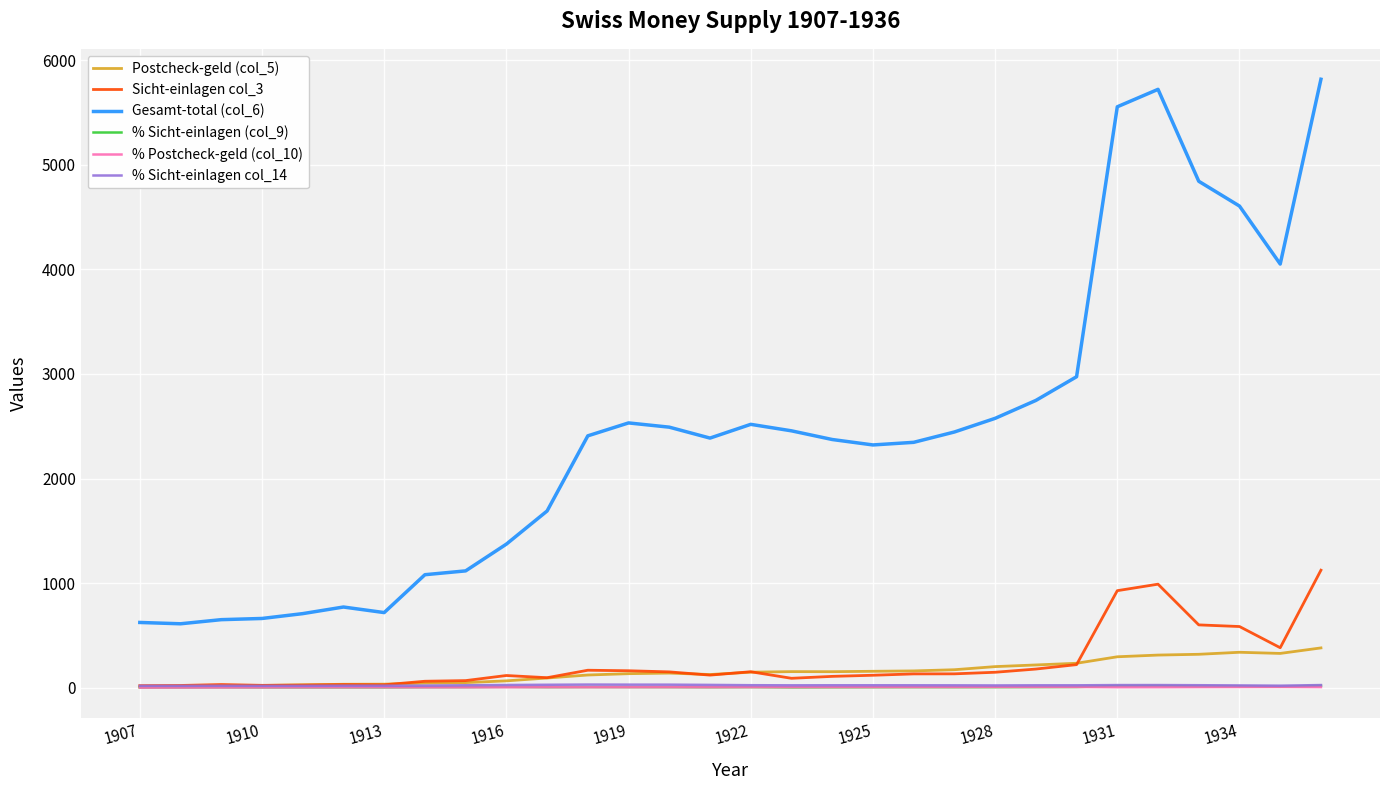

Which series has the largest total across all categories?

Gesamt-total (col_6)